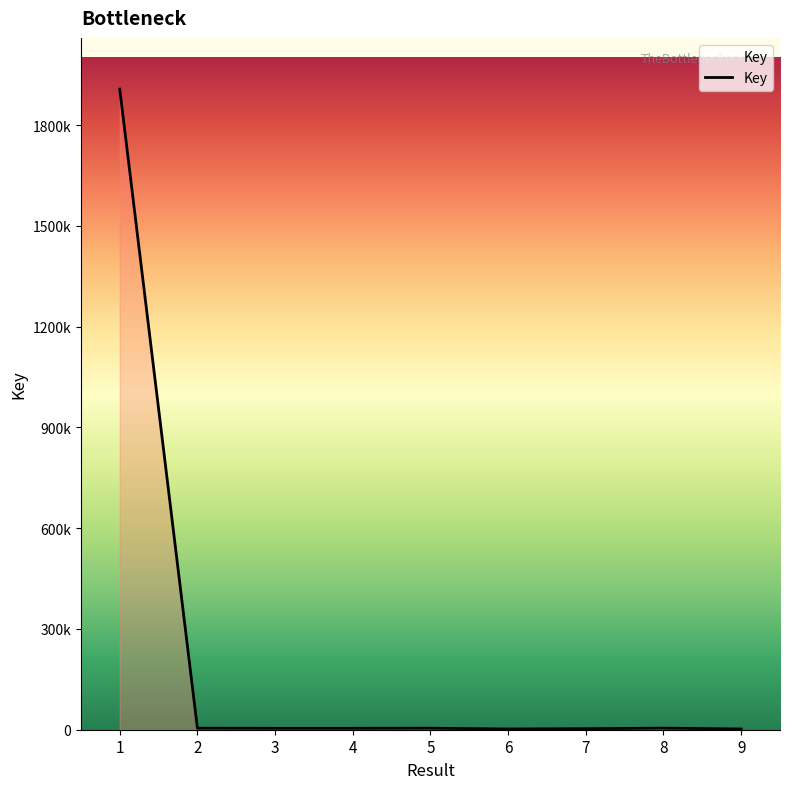

Is this an area chart (filled region under the line)?

No